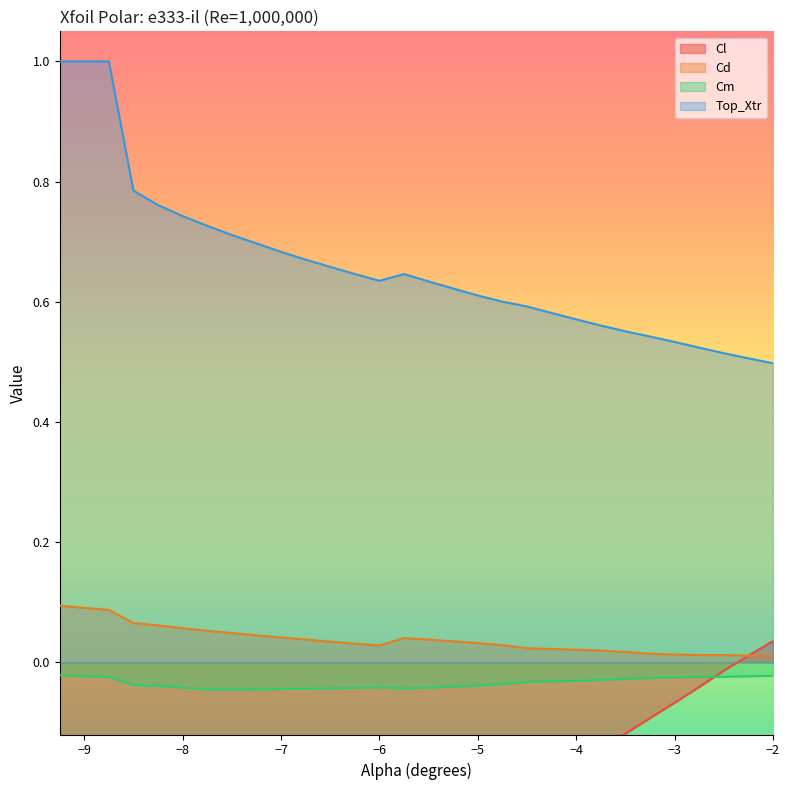

True or false: Cl and Top_Xtr cross at least once.

False